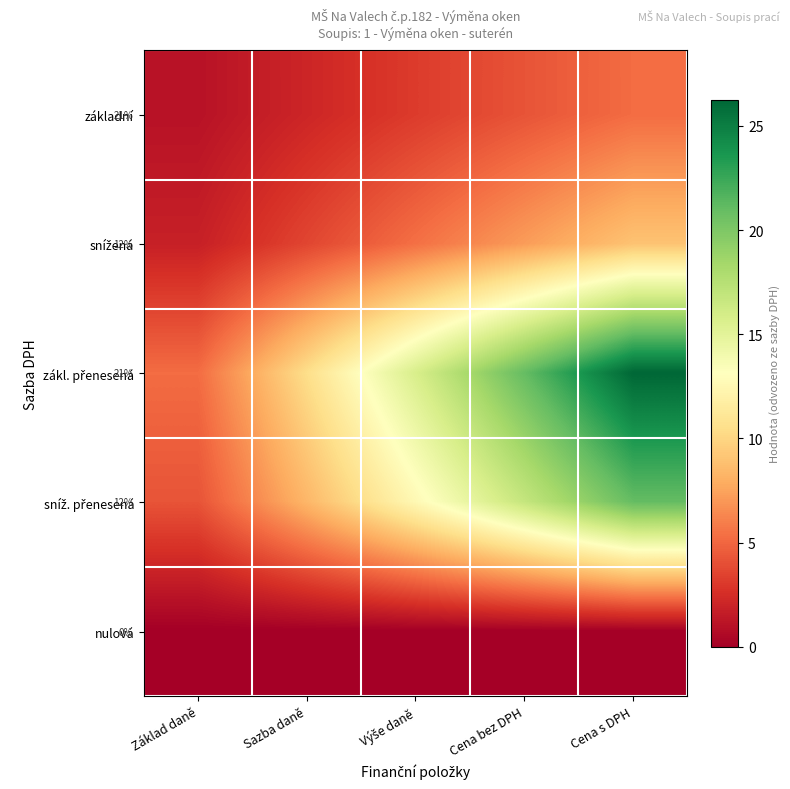

Is the value of sníž. přenesená at Sazba daně greater than the value of základní at Cena s DPH?

Yes